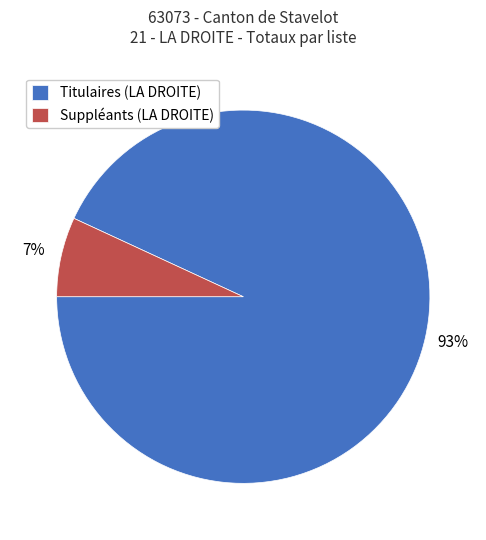

Is it true that Titulaires (LA DROITE) is 93% of the pie?

True